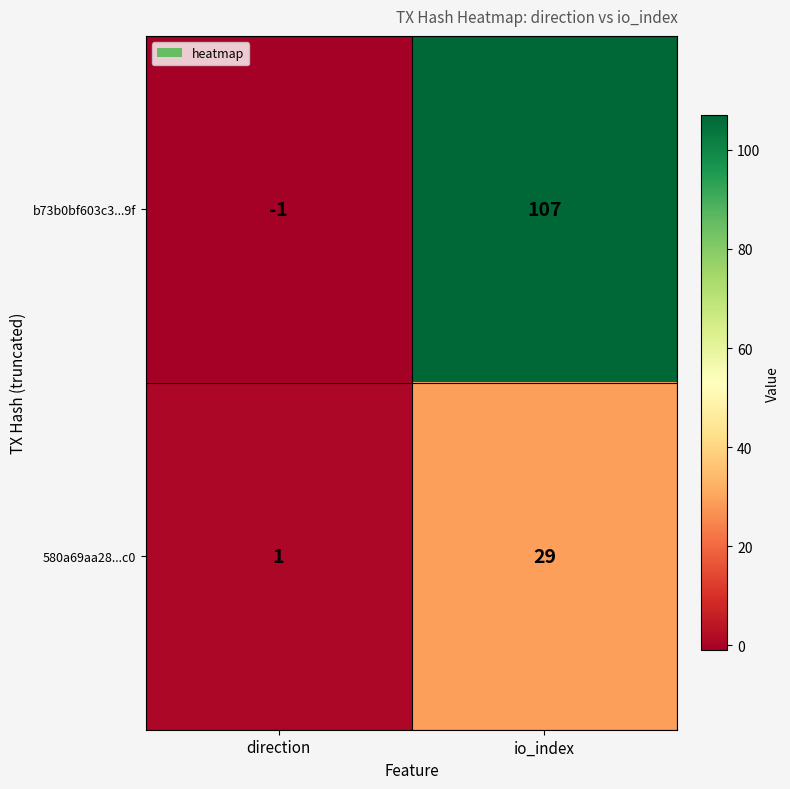

The 580a69aa28...c0 series shows 48 at io_index. True or false?

False